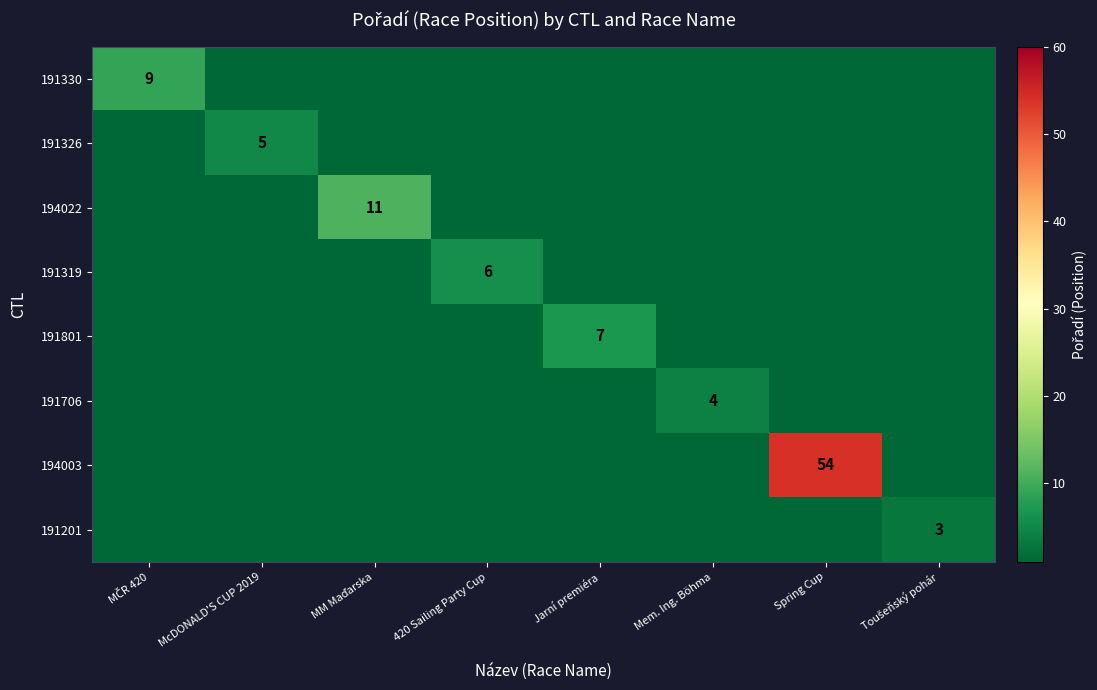

Which series has the widest spread of values?

194003